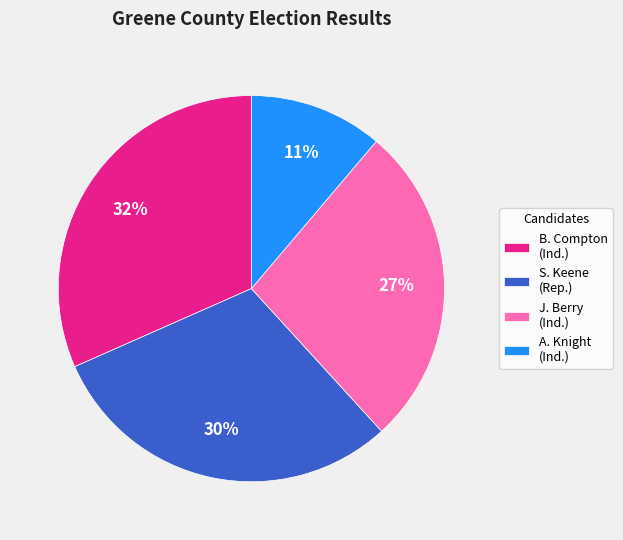

How many segments does this pie chart have?

4